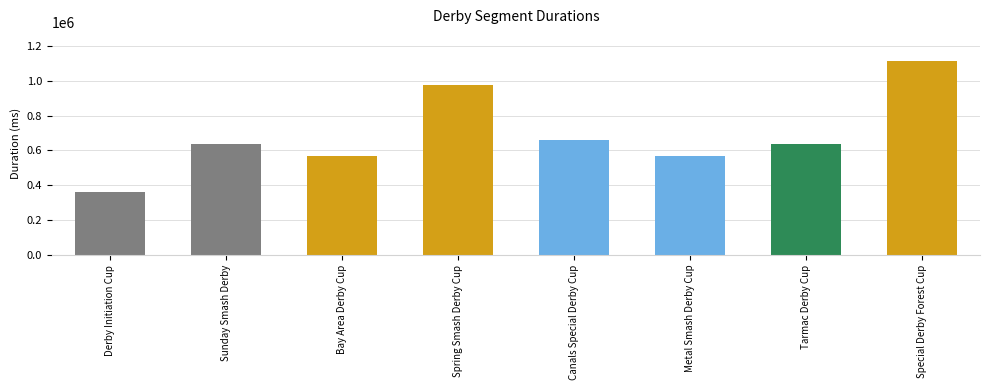

What is the change in value from Derby Initiation Cup to Tarmac Derby Cup?

+275979